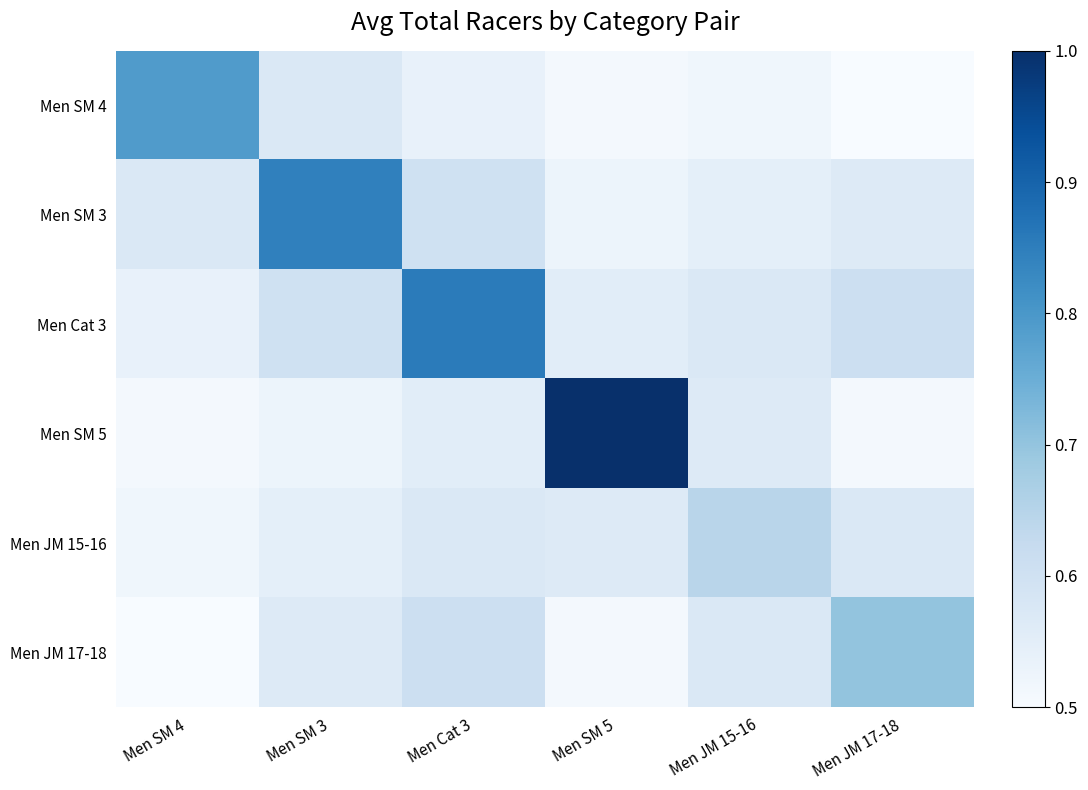

What is the greatest value displayed?

1.0